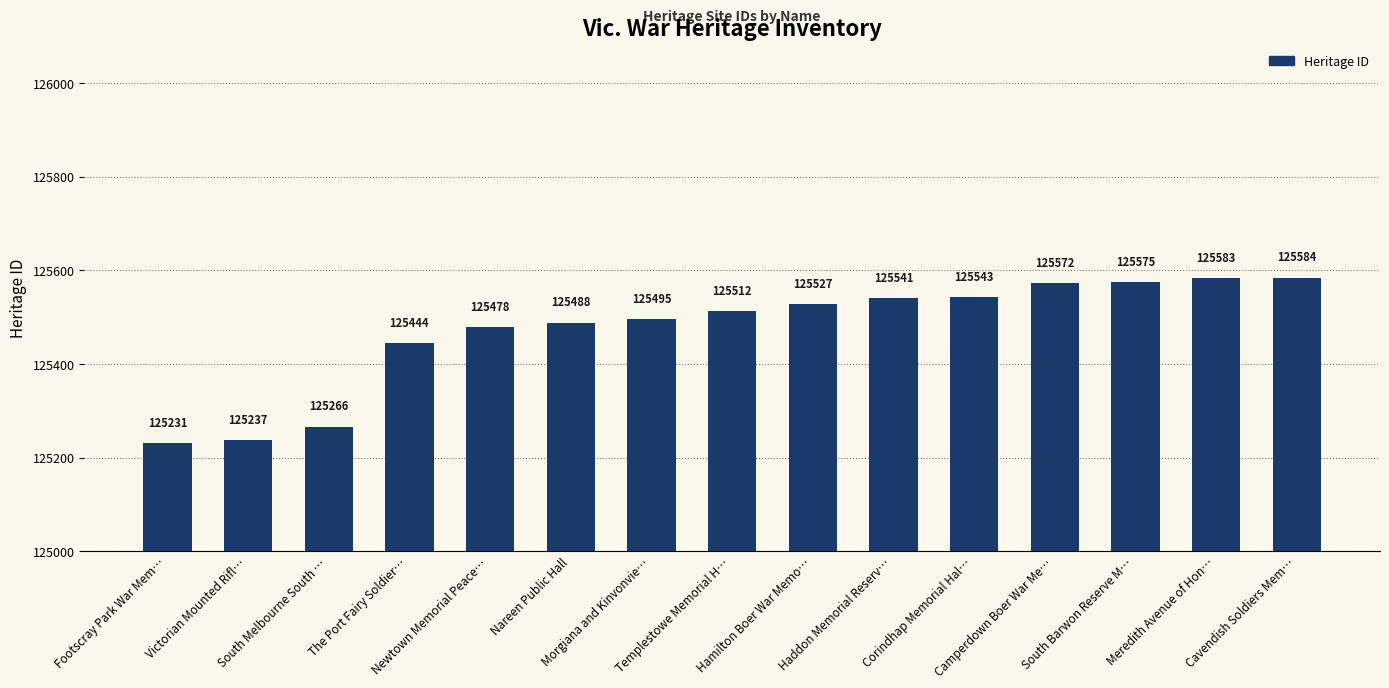

Is it true that the value at Camperdown Boer War Me… is 125572?

True